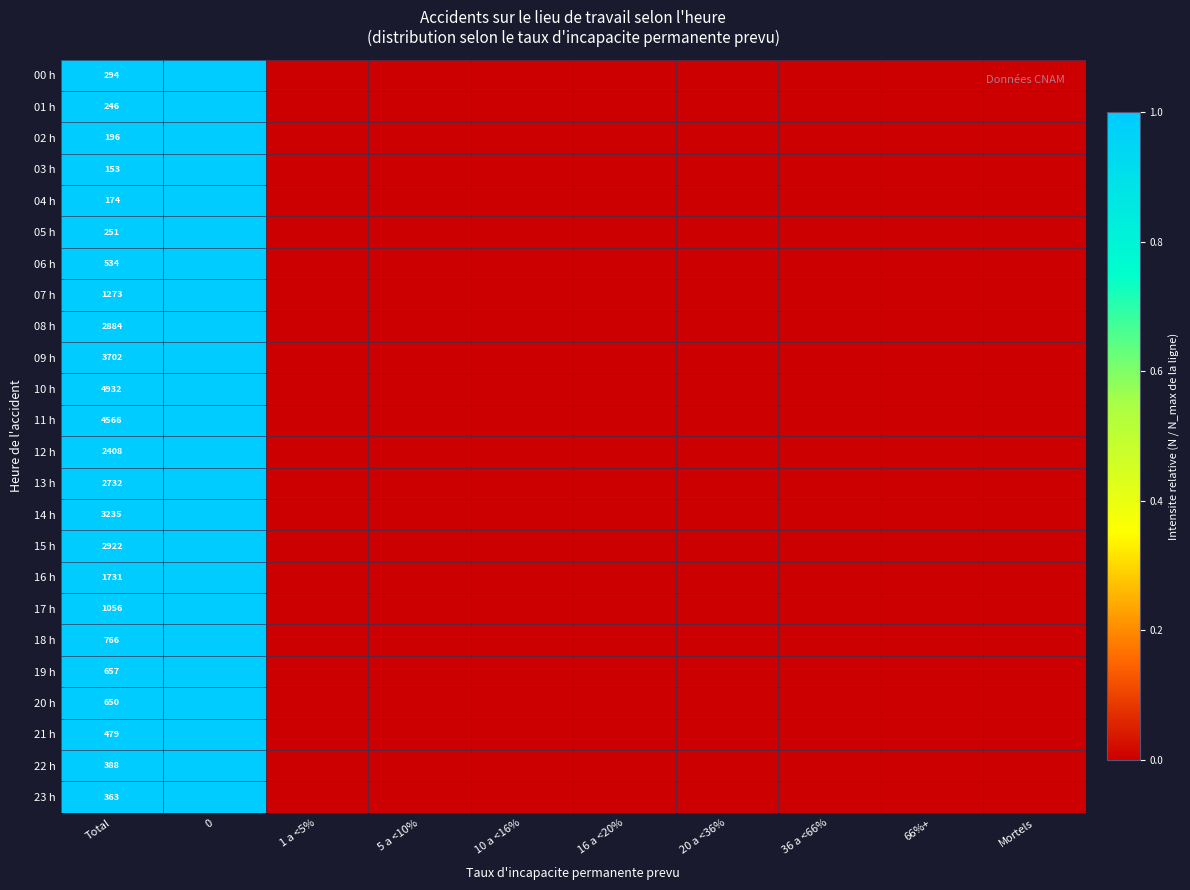

At which category does the chart reach its peak across all series?

Total